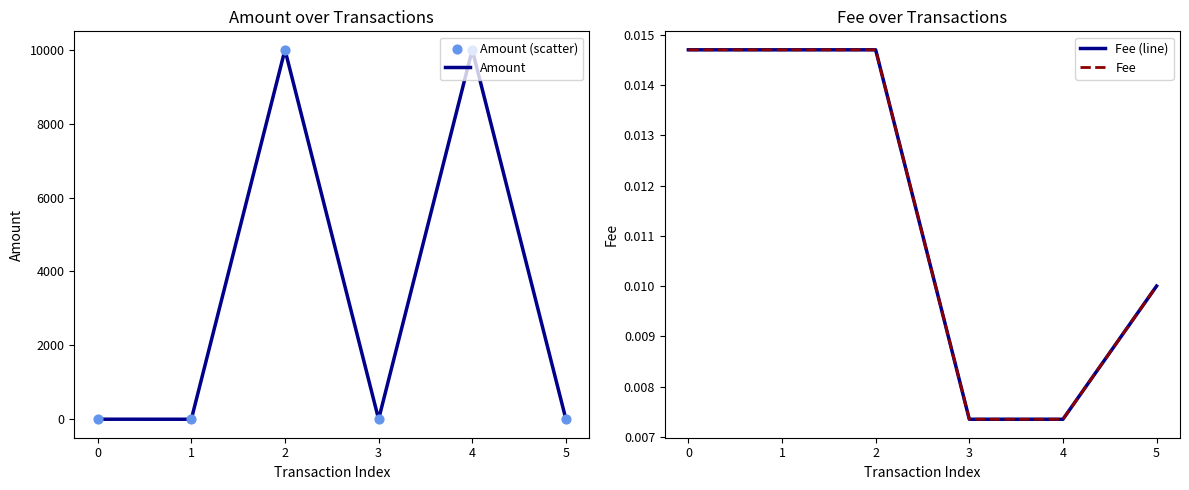

Which series reaches the maximum Y coordinate?

Amount